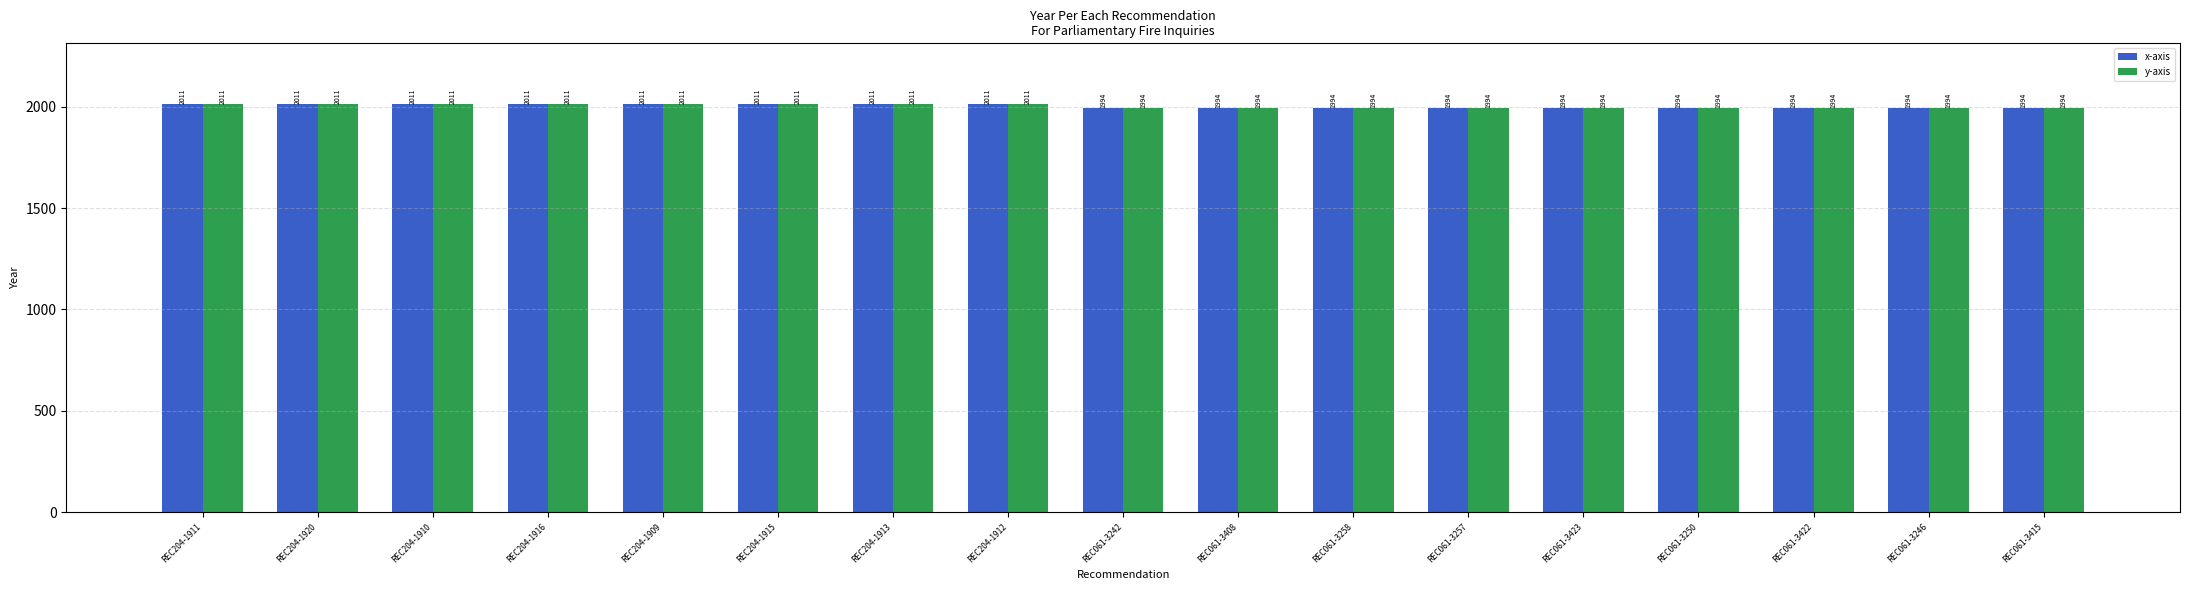

What is the lowest value of the y-axis series?

1994